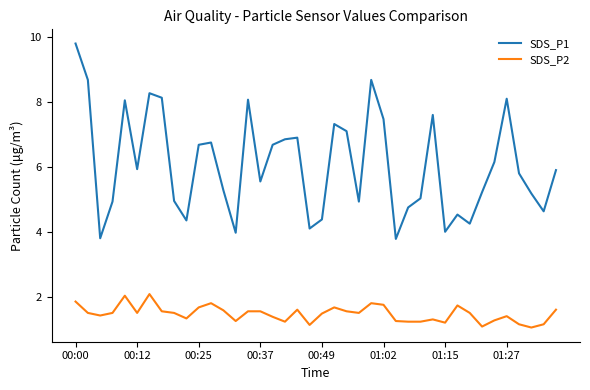

True or false: SDS_P1 and SDS_P2 intersect in this chart.

False